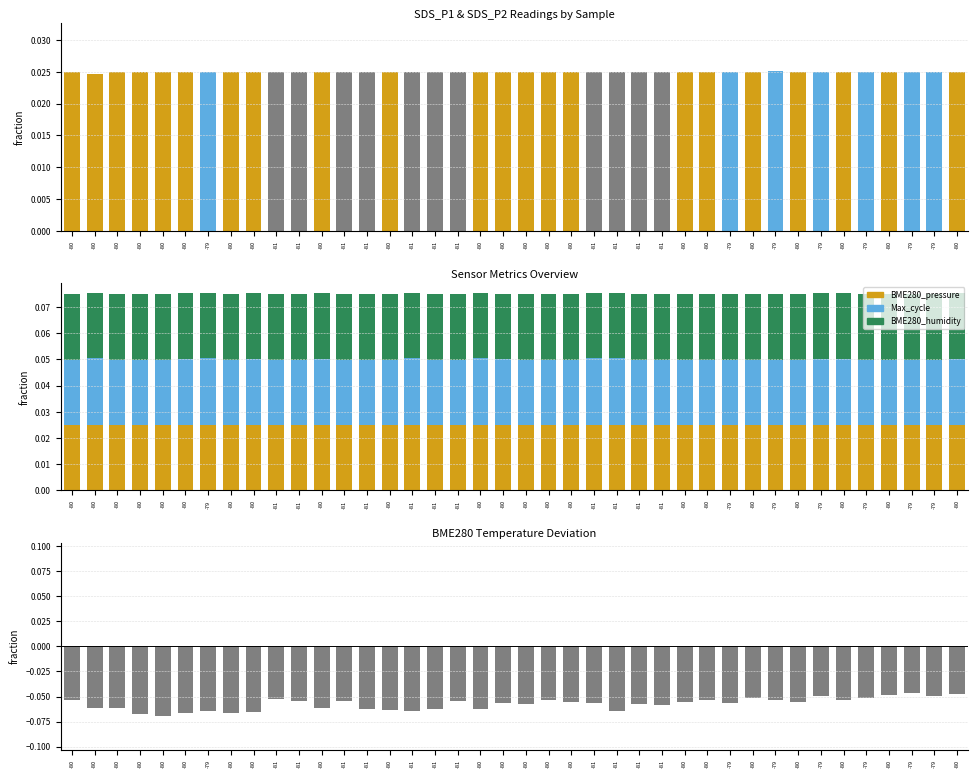

Rank the series by their maximum value, from highest to lowest.

Max_cycle, Samples, BME280_pressure, BME280_humidity, BME280_temperature